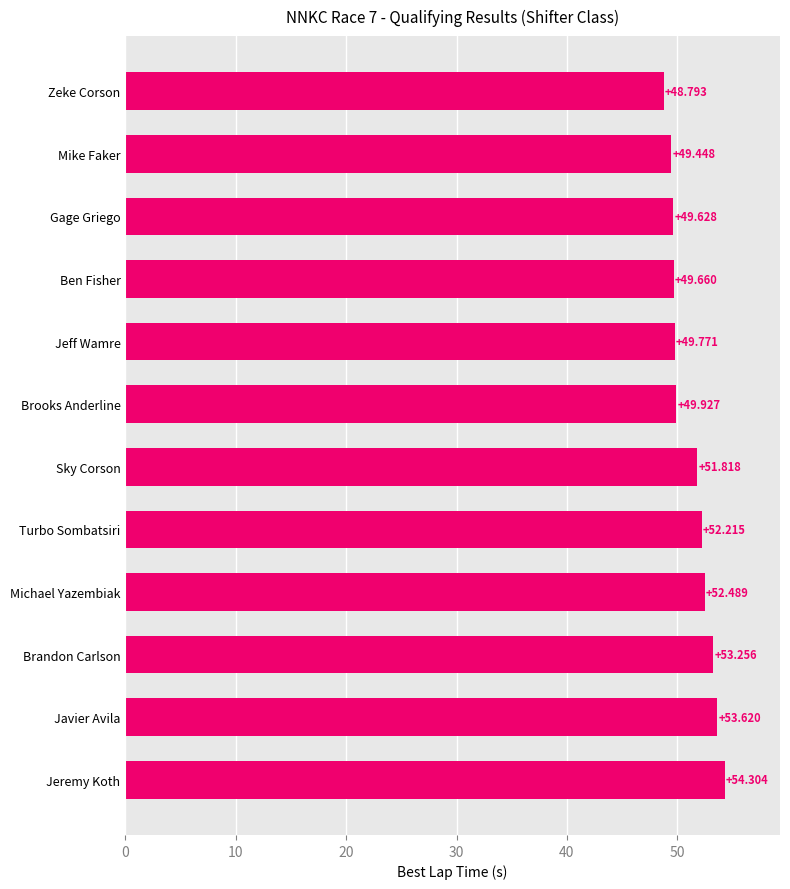

At which label is the value closest to 51?

Sky Corson